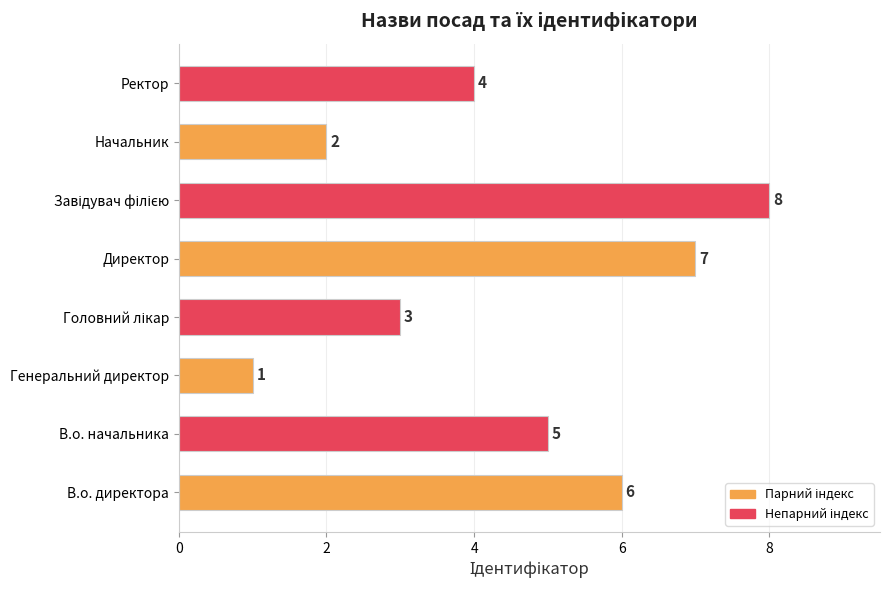

Which has a higher value, Директор or В.о. начальника?

Директор